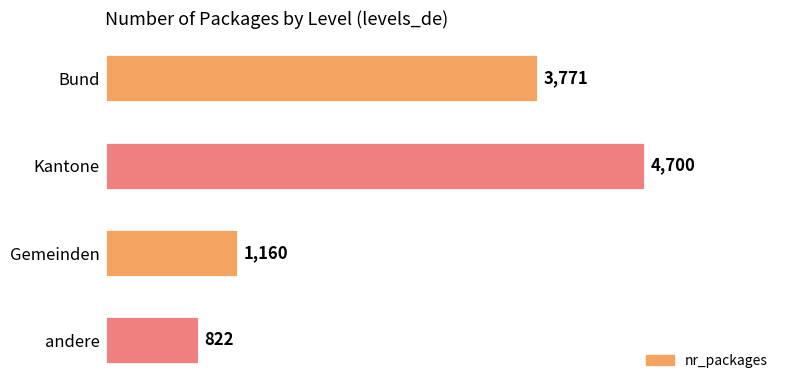

Reading top to bottom, list all the values displayed in this chart.

3771	4700	1160	822